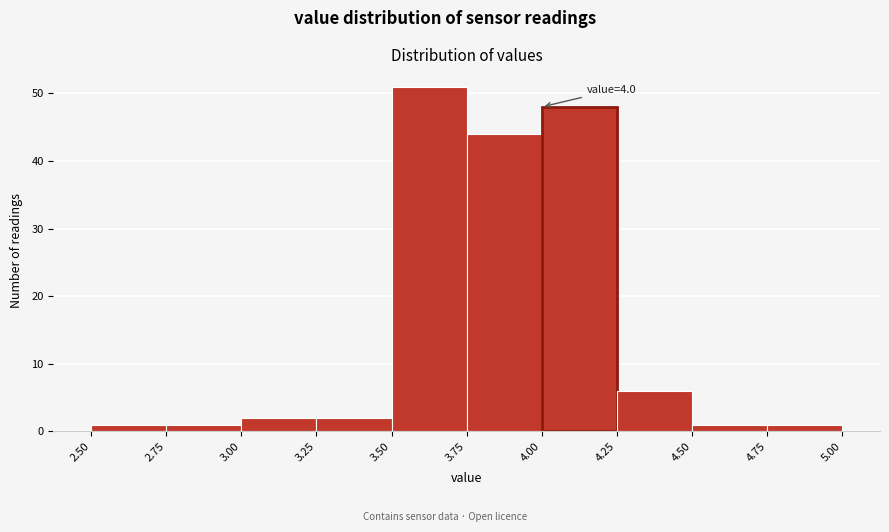

Which range on the x-axis has the tallest bar?

3.50 to 3.75